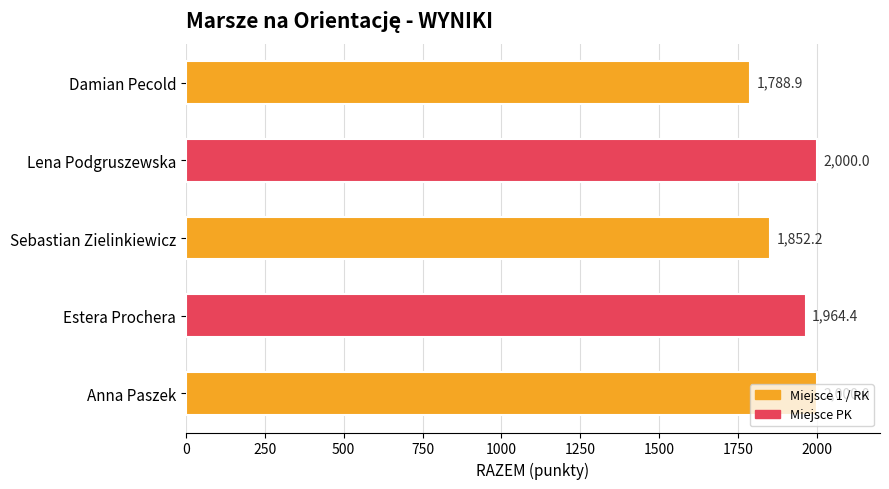

How many data points are above 1964?

3